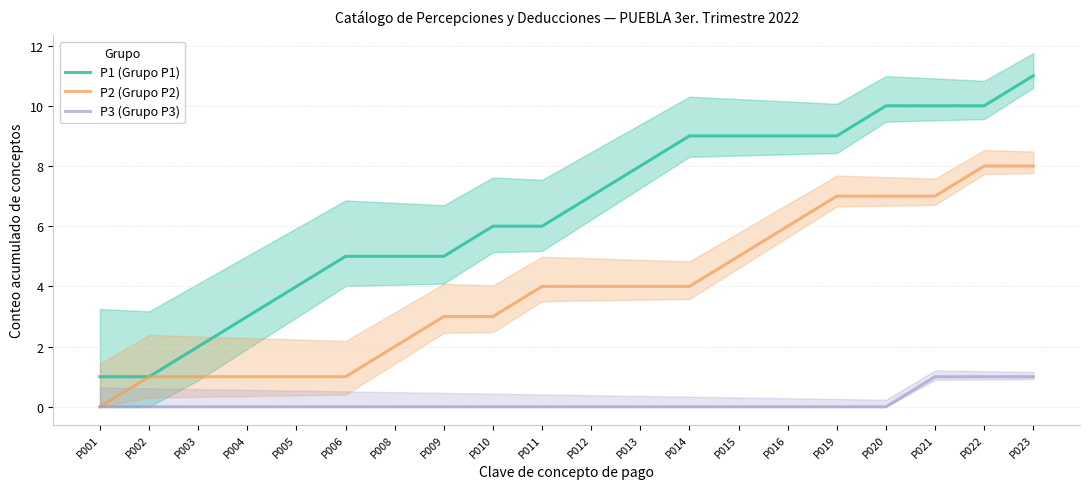

Is it true that P3 (Grupo P3) equals 0 at P020?

True